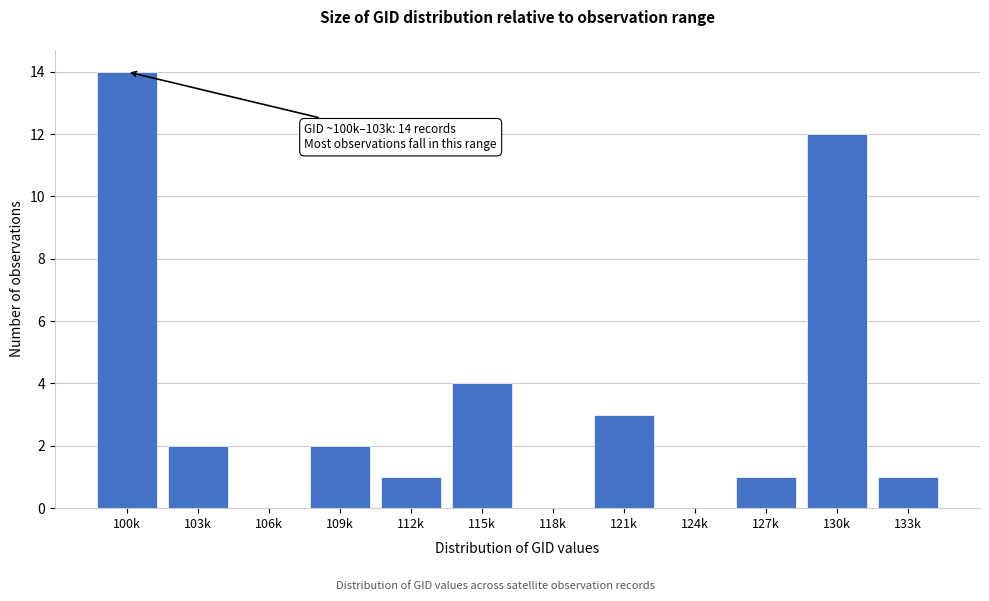

Reading left to right, what are all the values shown in this chart?

100k=14	103k=2	106k=0	109k=2	112k=1	115k=4	118k=0	121k=3	124k=0	127k=1	130k=12	133k=1